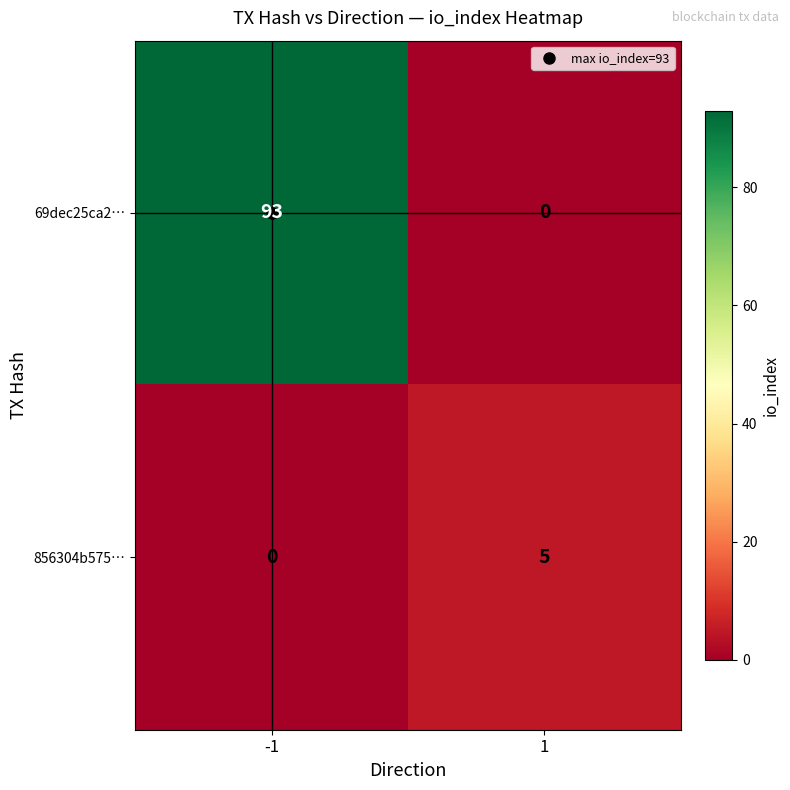

True or false: 856304b575… has a value of 7 at 1.

False